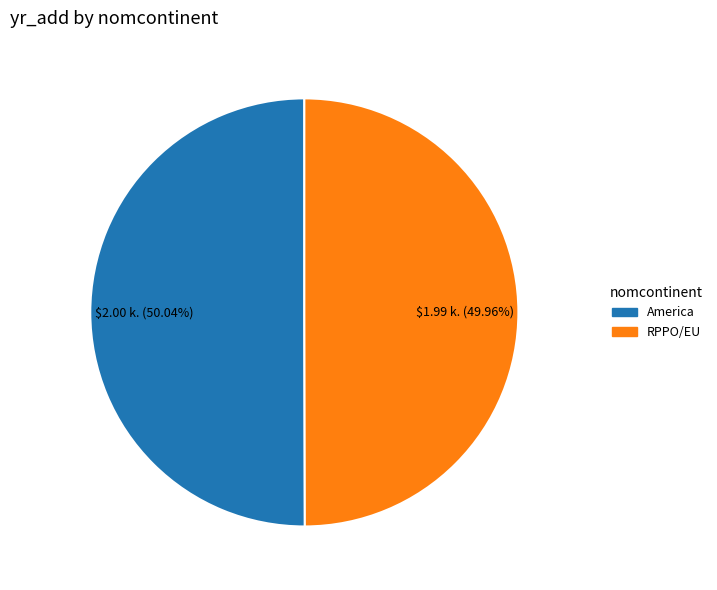

How many slices are in this pie chart?

2